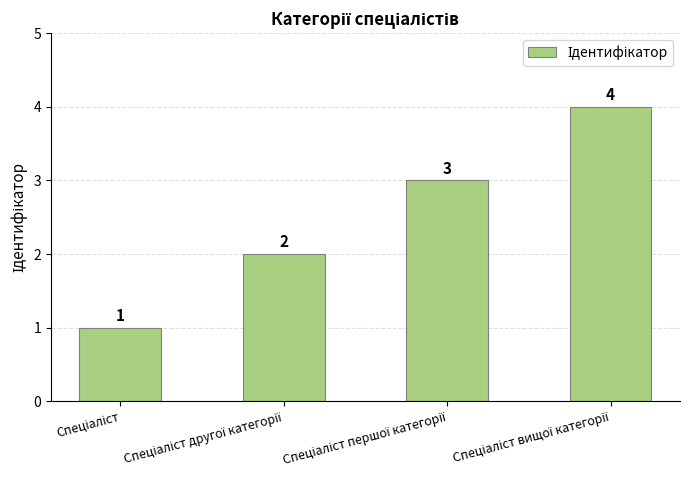

Count the values in the range 2 to 4.

3